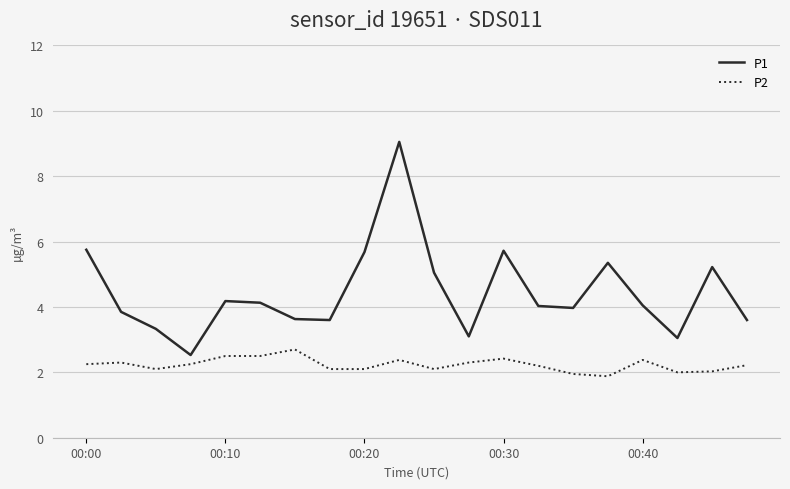

Which series has the widest spread of values?

P1